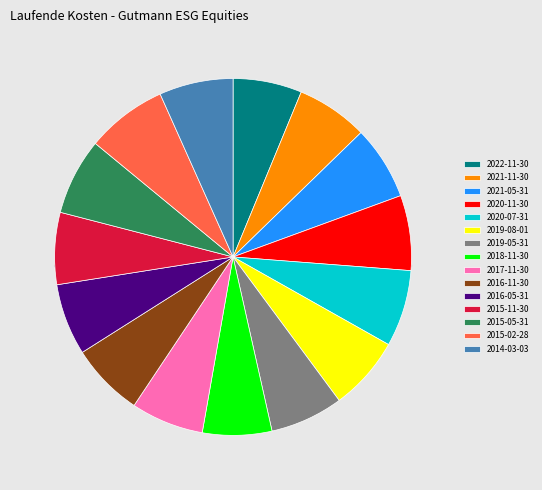

Count the number of slices in the pie.

15